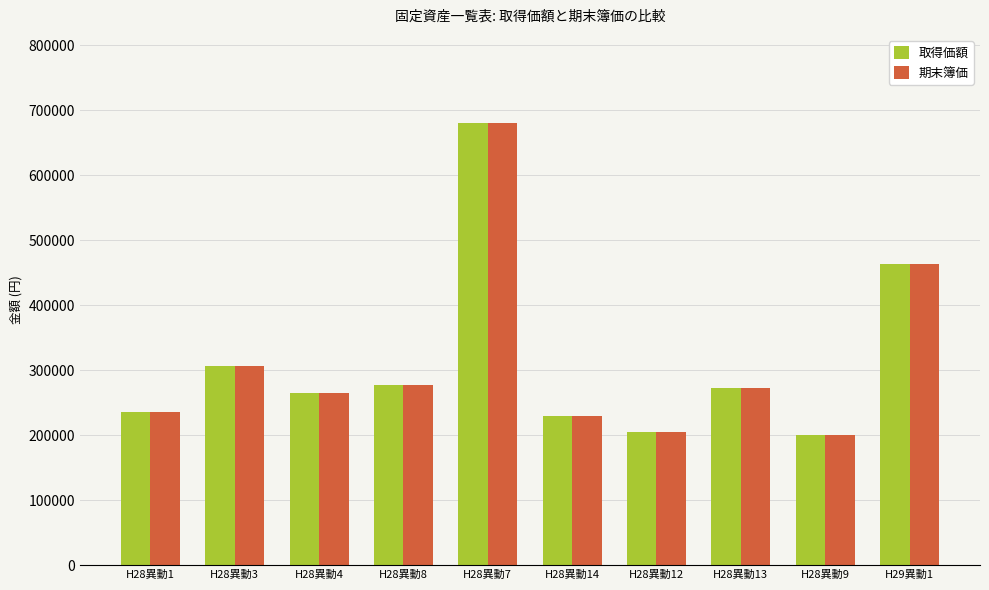

Reading left to right, transcribe all the data shown in this chart.

取得価額: H28異動1=234980	H28異動3=306850	H28異動4=264770	H28異動8=276920	H28異動7=680050	H28異動14=229760	H28異動12=204600	H28異動13=271890	H28異動9=199680	H29異動1=463140
期末簿価: H28異動1=234980	H28異動3=306850	H28異動4=264770	H28異動8=276920	H28異動7=680050	H28異動14=229760	H28異動12=204600	H28異動13=271890	H28異動9=199680	H29異動1=463140